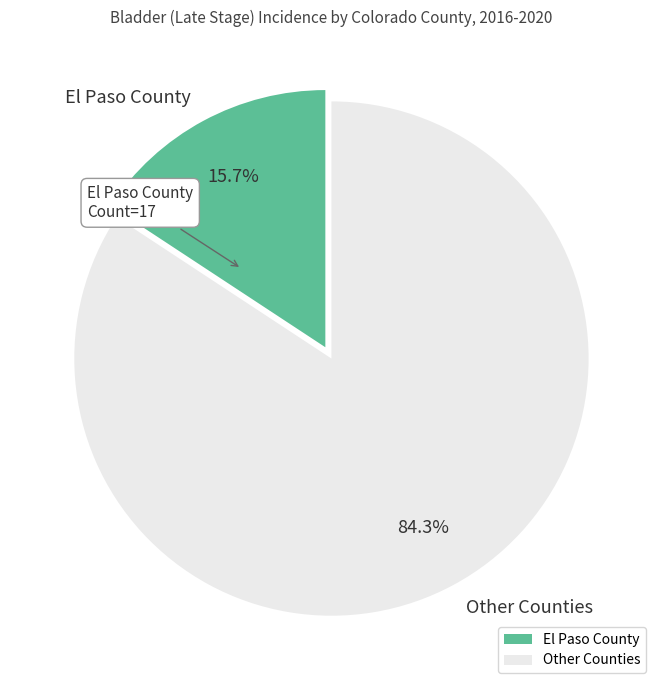

What is the largest slice in the pie chart?

Other Counties